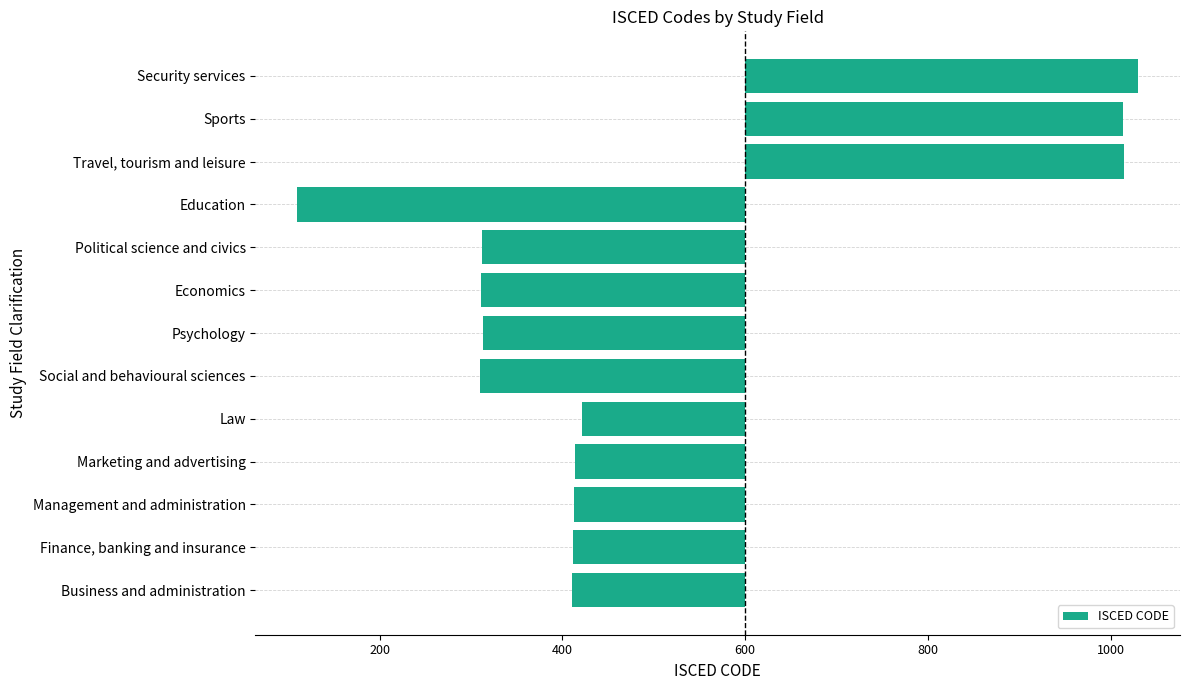

Are the bars horizontal?

Yes